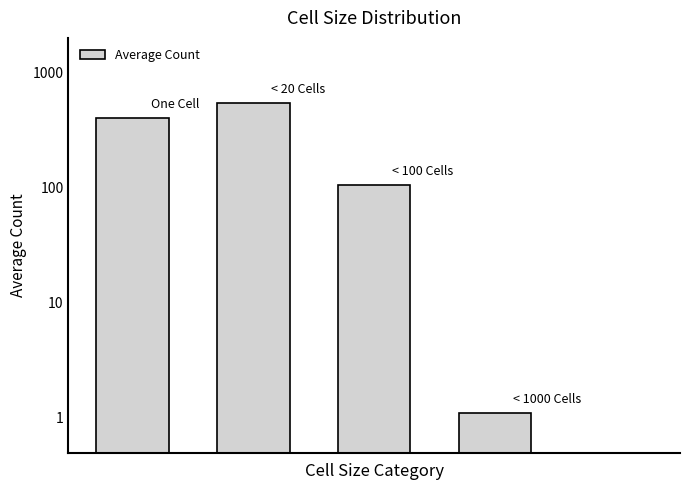

How many positive values are there?

4